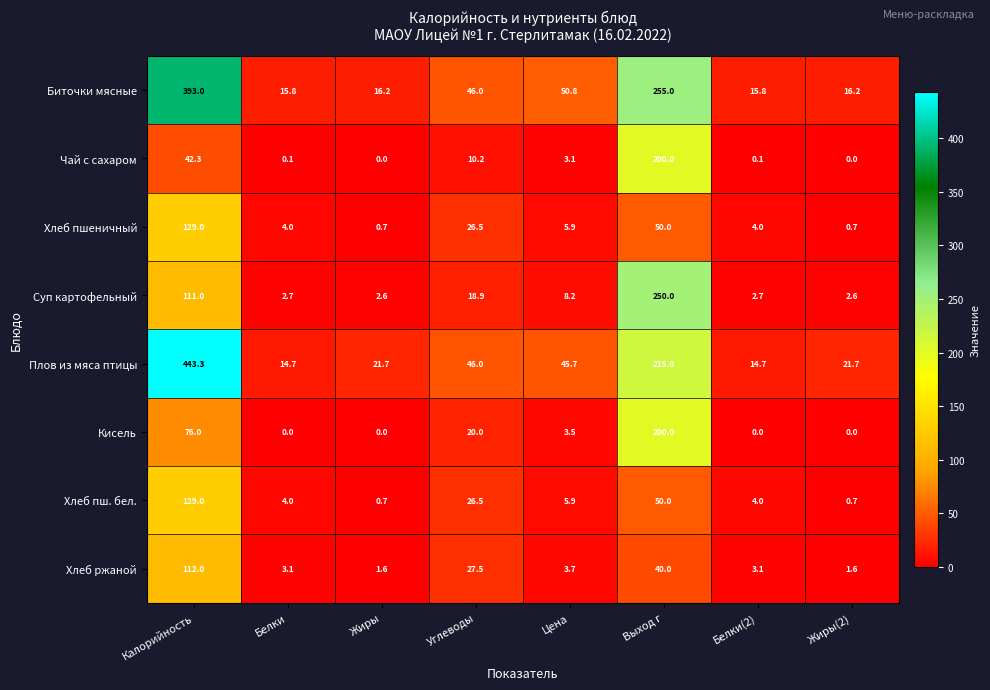

What is the difference between the highest and lowest values at Жиры?

21.7